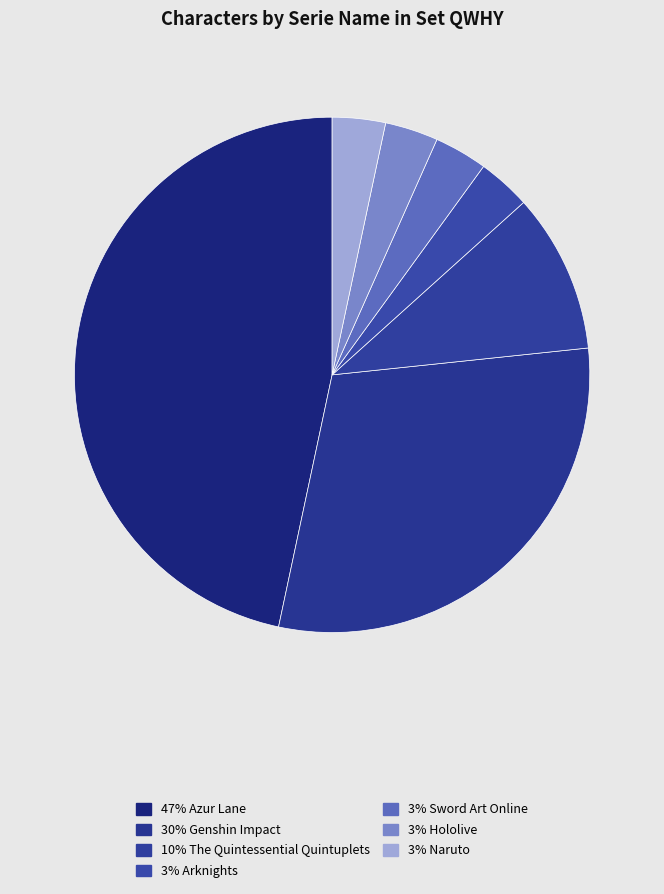

To the nearest percent, what is the difference between the largest and smallest slice percentages?

43%